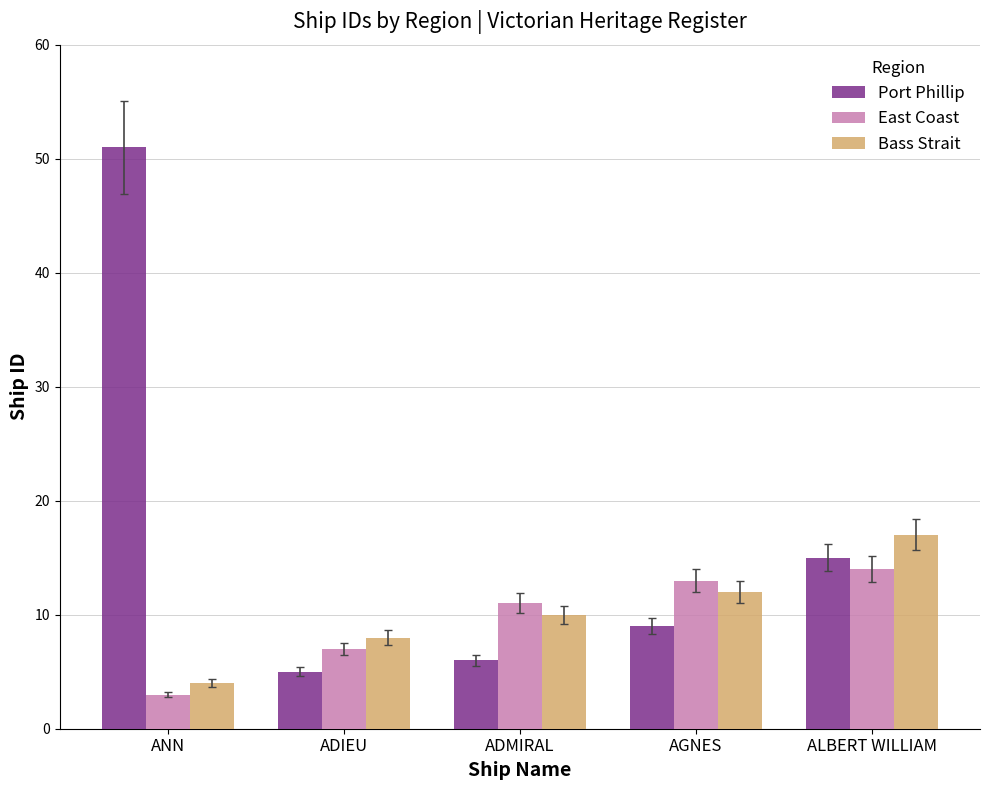

Between ANN and AGNES, which series saw the biggest shift?

Port Phillip